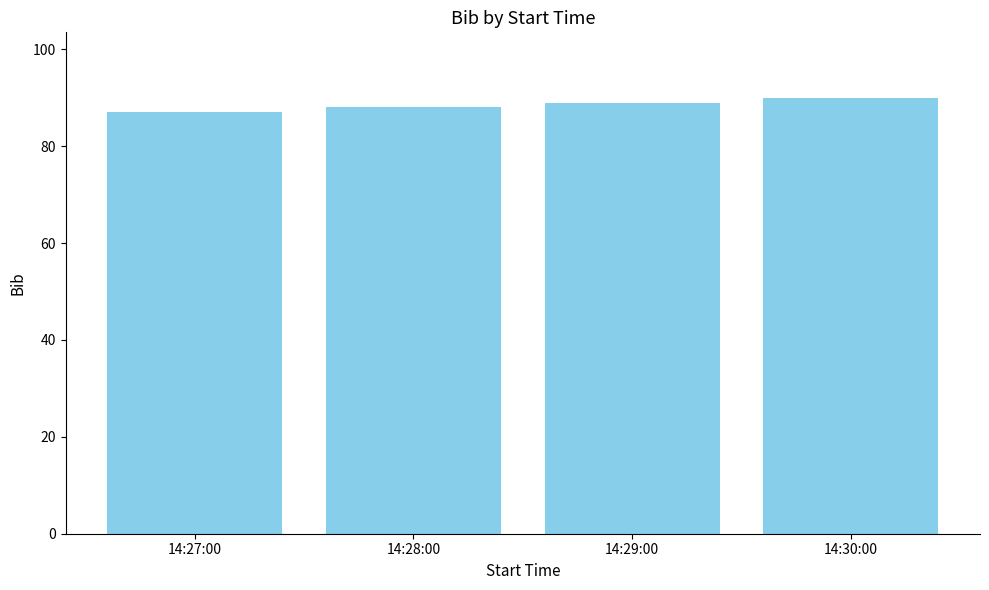

The value at 14:30:00 is 23. True or false?

False